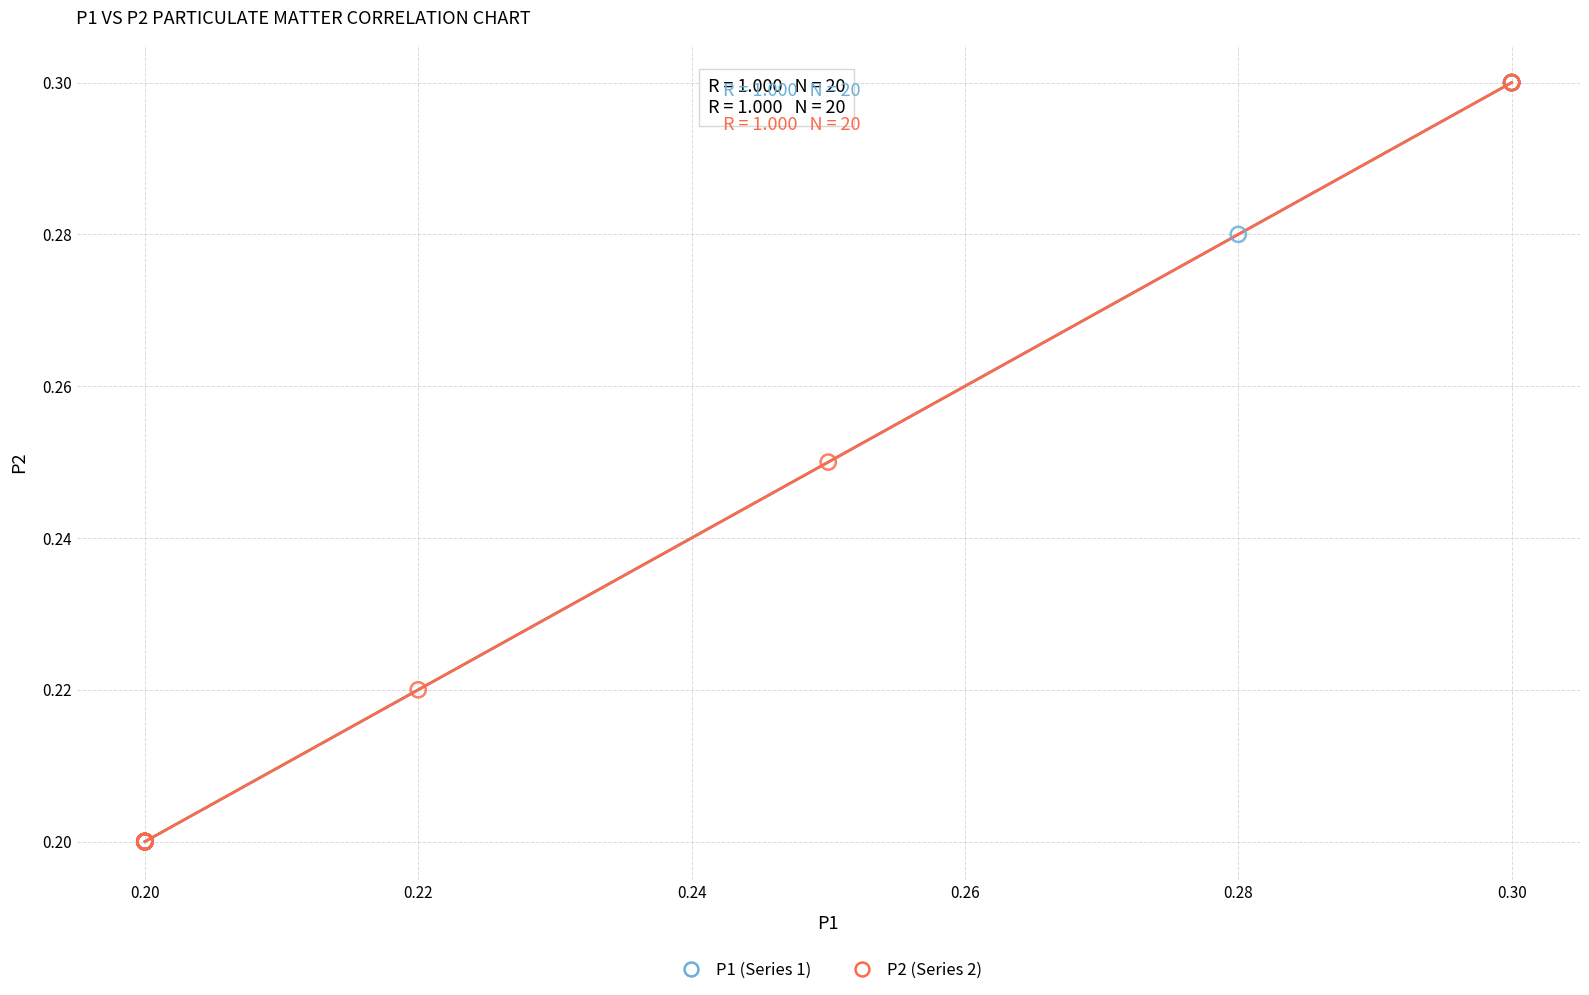

What are all the series names shown in the legend?

P1 (Series 1), P2 (Series 2)